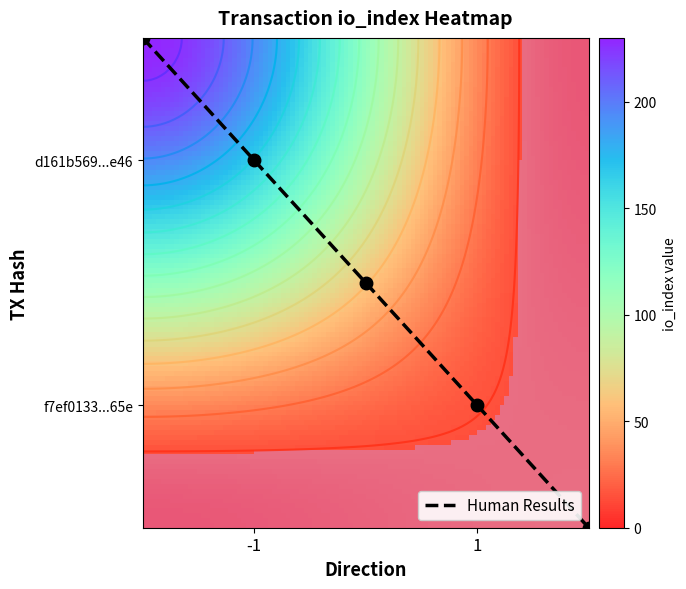

Reading left to right, transcribe all the data shown in this chart.

d161b569c872c0e457ae73fcabdc0750c8b8e46: direction=-1	io_index=230
f7ef0133226923d7fc69ff60583a525cbf0365e: direction=1	io_index=14